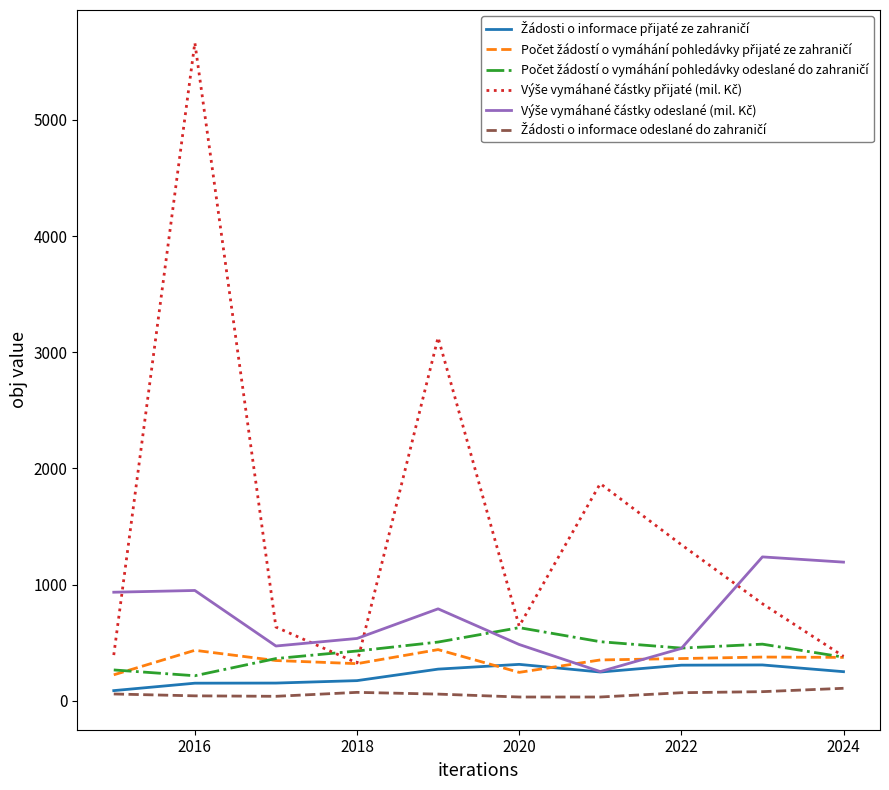

What is the maximum value shown in the chart?

5664